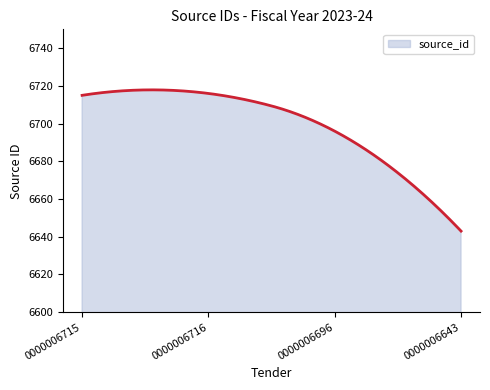

What is the greatest value displayed?

6717.9